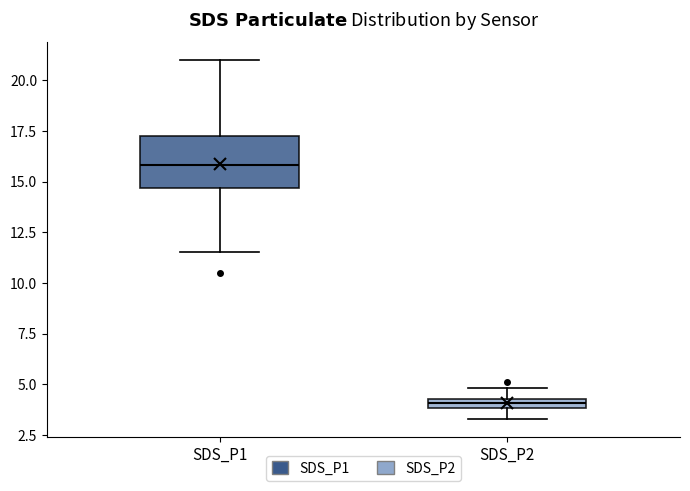

Where does the lower whisker of the box for SDS_P2 end on the y-axis? The values are not printed on the chart, so give them approximately, as read against the axis.

3.5